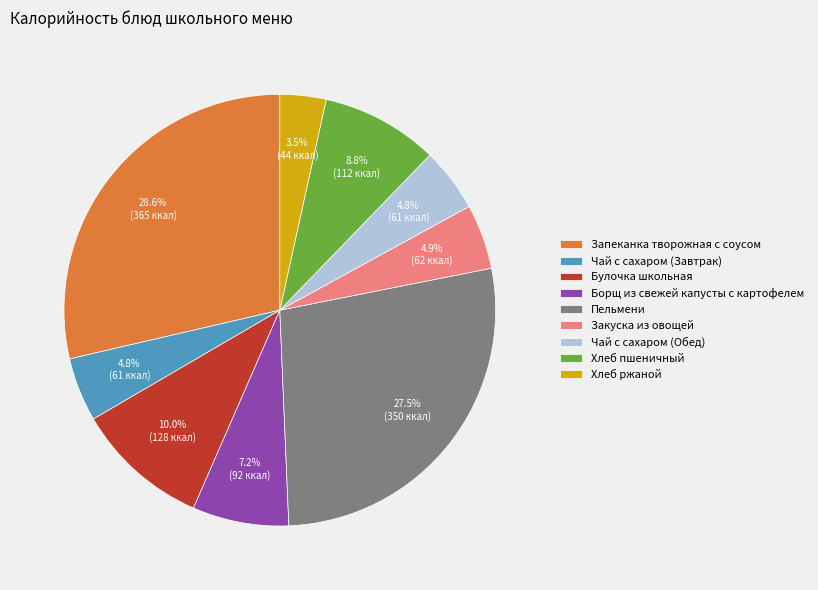

Count the number of slices in the pie.

9